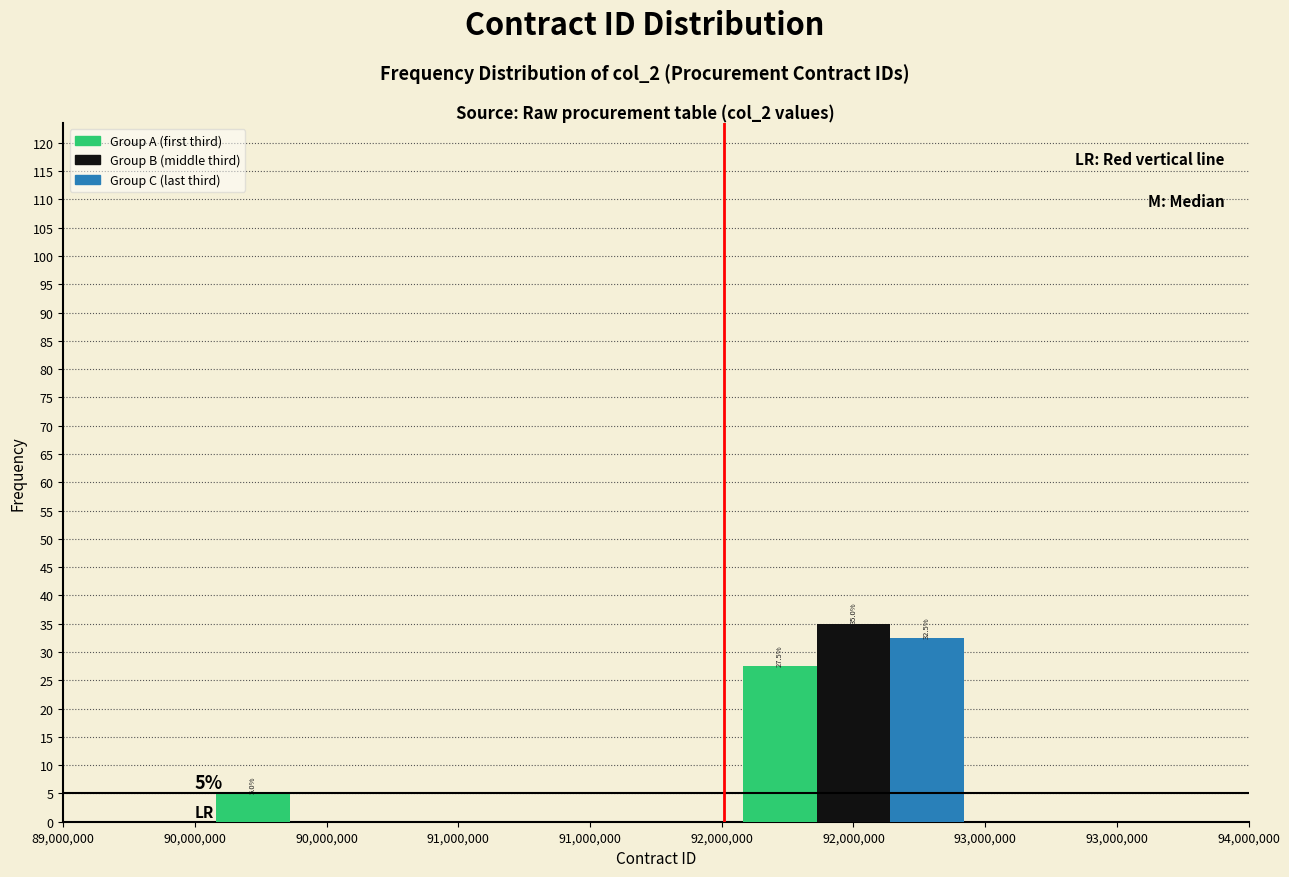

Reading right to left, what are all the values shown in this chart?

Group A (first third): 92,000,000=27.5	91,000,000=0.0	90,000,000=5.0
Group B (middle third): 92,000,000=35.0	91,000,000=0.0	90,000,000=0.0
Group C (last third): 92,000,000=32.5	91,000,000=0.0	90,000,000=0.0